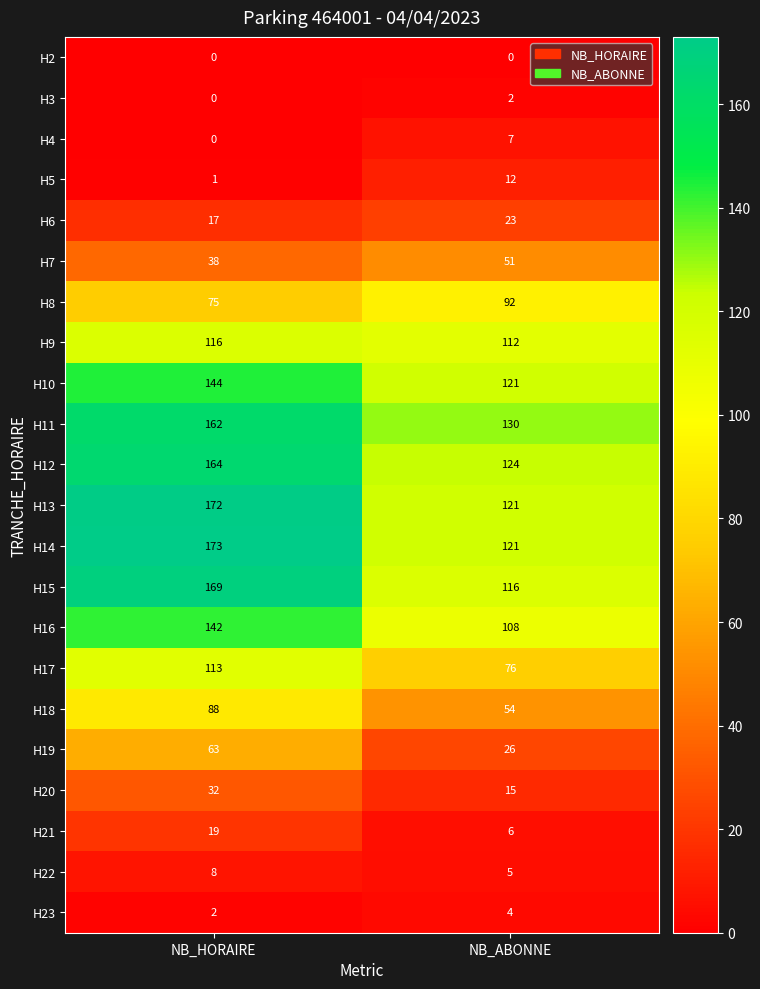

Which series has the largest total across all categories?

H14